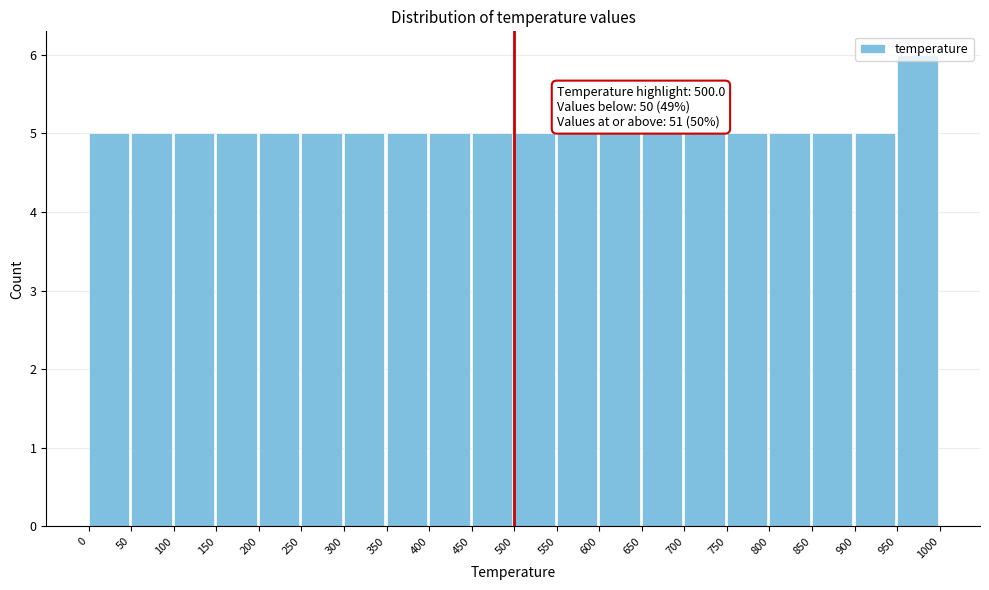

Over which range of the x-axis is the bar tallest?

950 to 1000